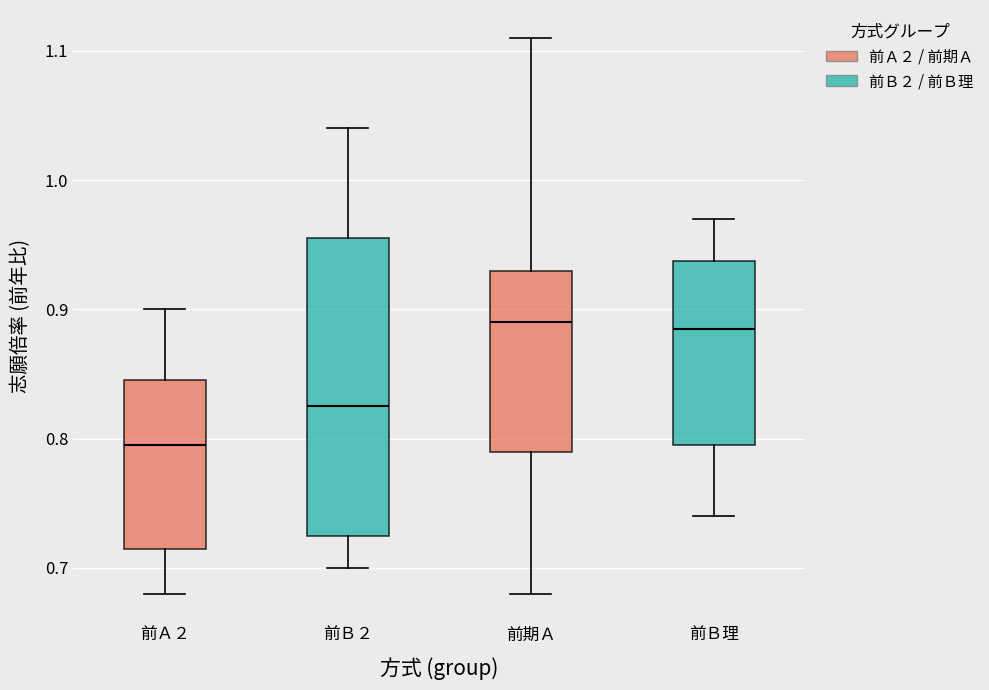

Which box's median line is the lowest?

前Ａ２